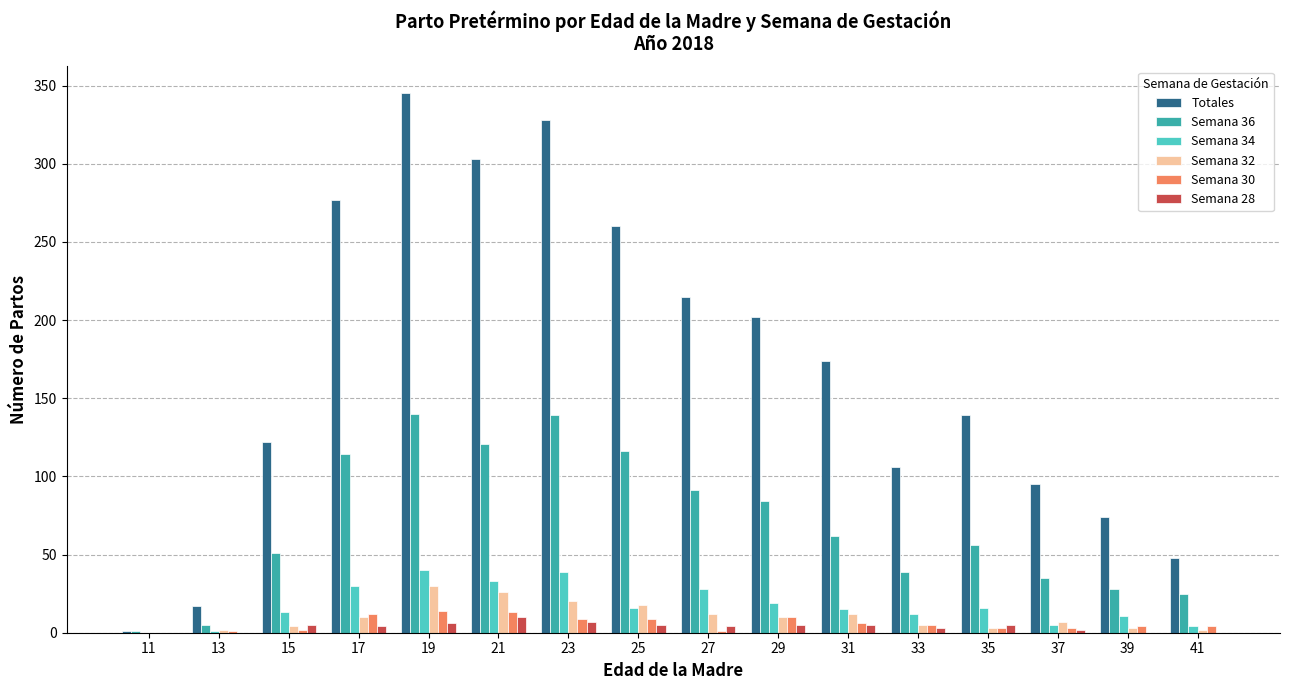

What is the spread (max minus min) of values at 23?

321